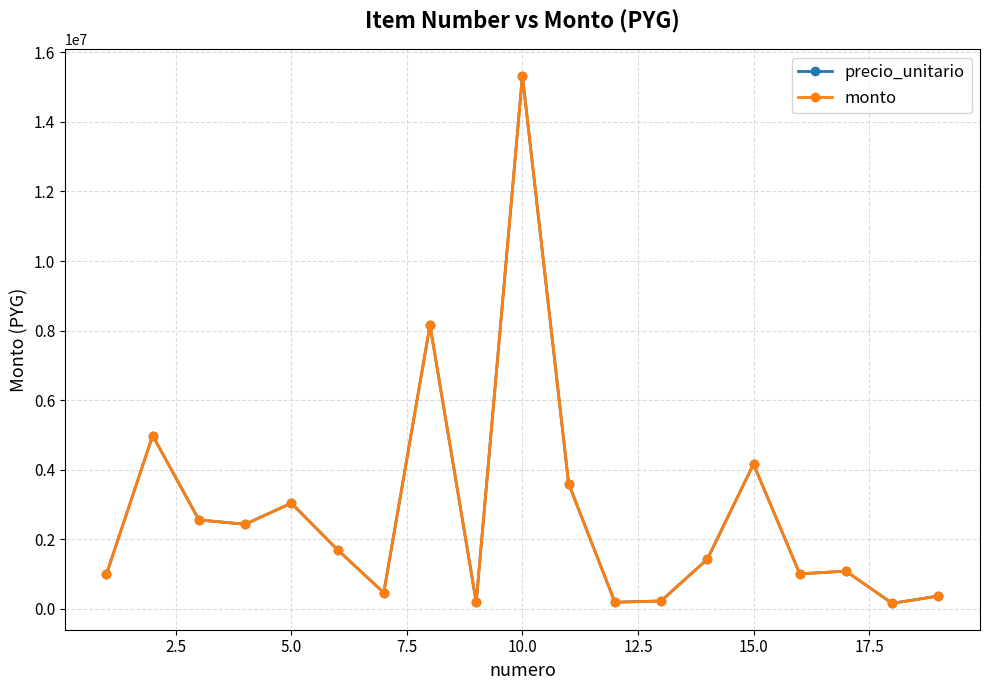

Is this an area chart (filled region under the line)?

No